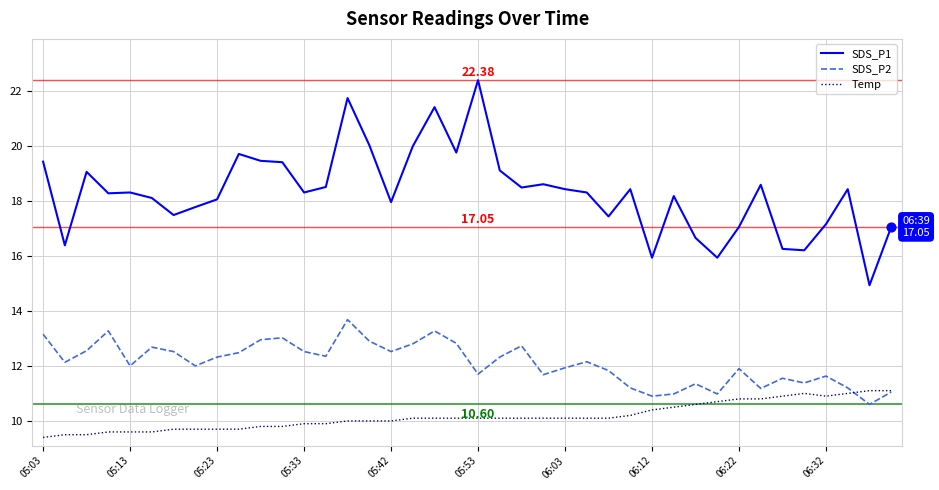

Which series has the widest spread of values?

SDS_P1